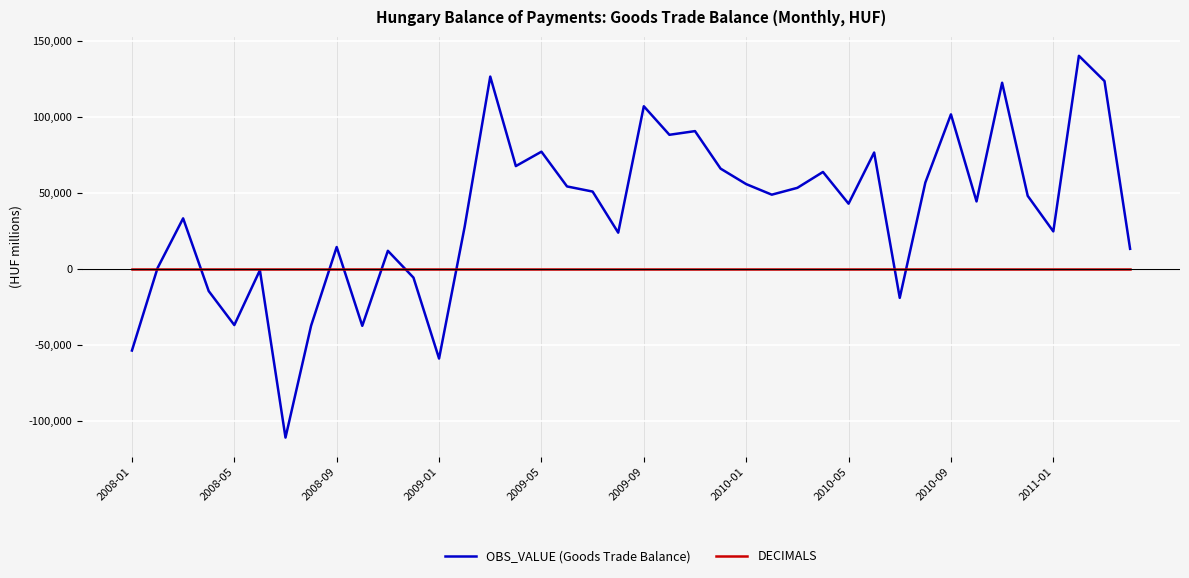

List the series in order of their overall mean, highest first.

OBS_VALUE (Goods Trade Balance), DECIMALS